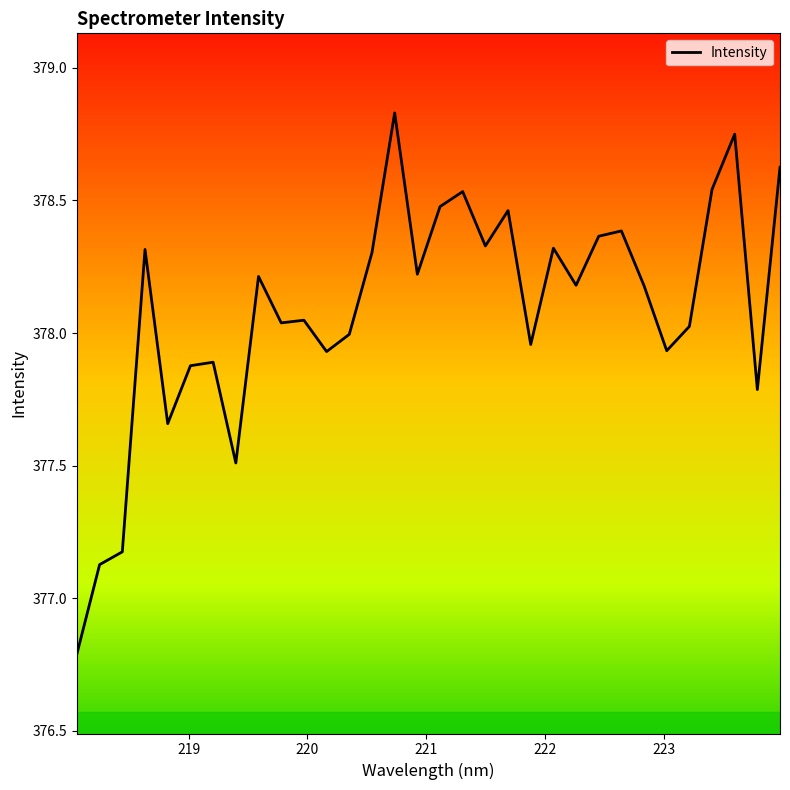

What is the smallest value displayed?

376.8